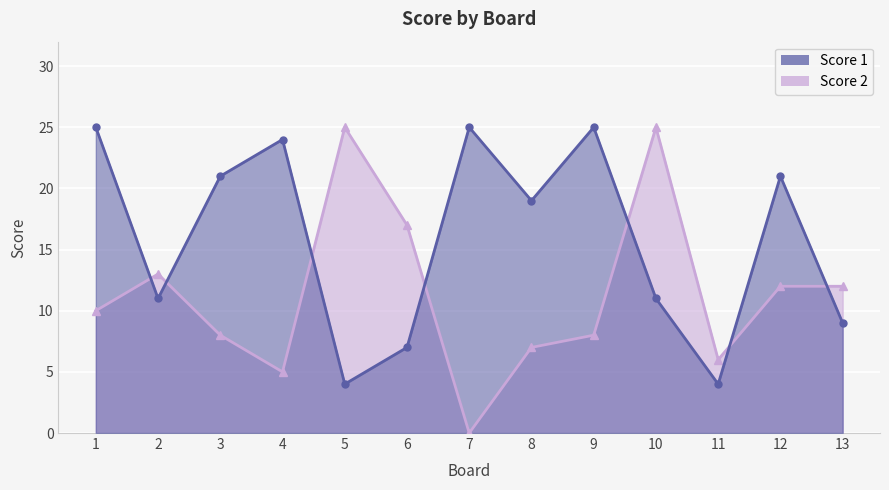

What is the maximum value shown in the chart?

25